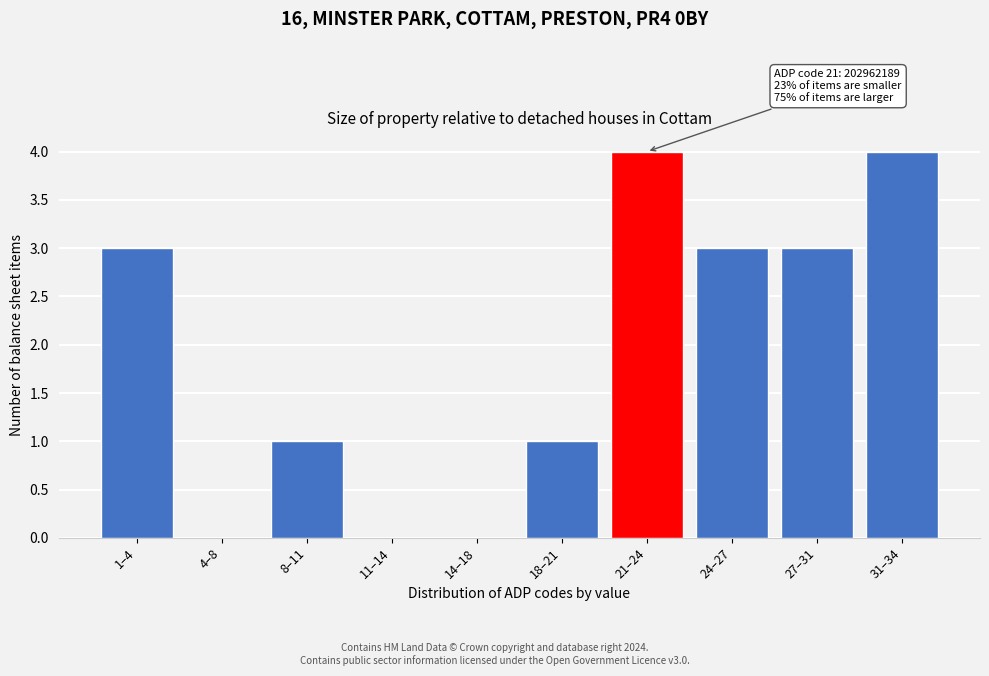

Reading left to right, extract all data points from this chart.

1–4=3	4–8=0	8–11=1	11–14=0	14–18=0	18–21=1	21–24=4	24–27=3	27–31=3	31–34=4